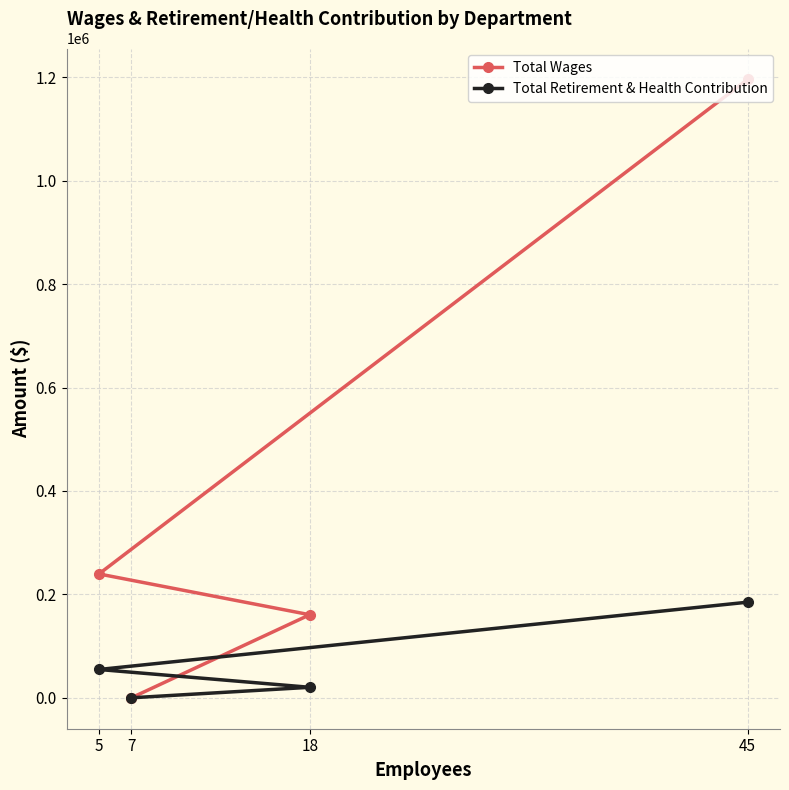

True or false: Total Retirement & Health Contribution and Total Wages cross at least once.

False